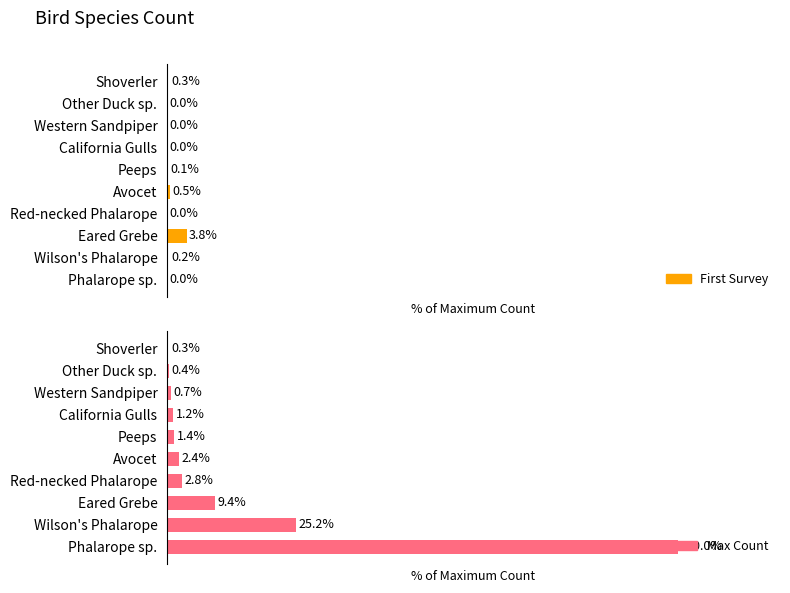

At how many categories does at least one series exceed 37?

1